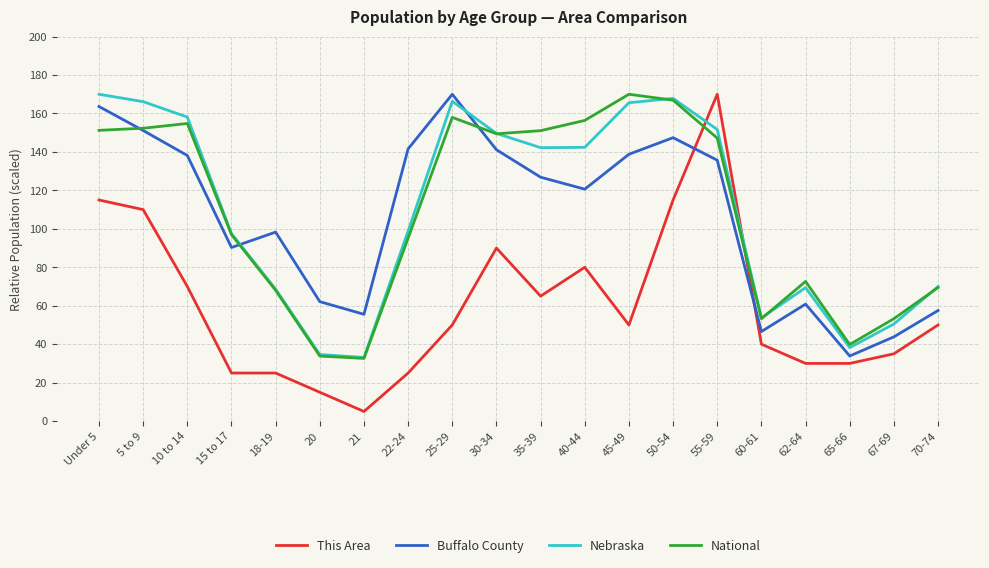

At 35-39, list the series in order from largest to smallest.

National, Nebraska, Buffalo County, This Area